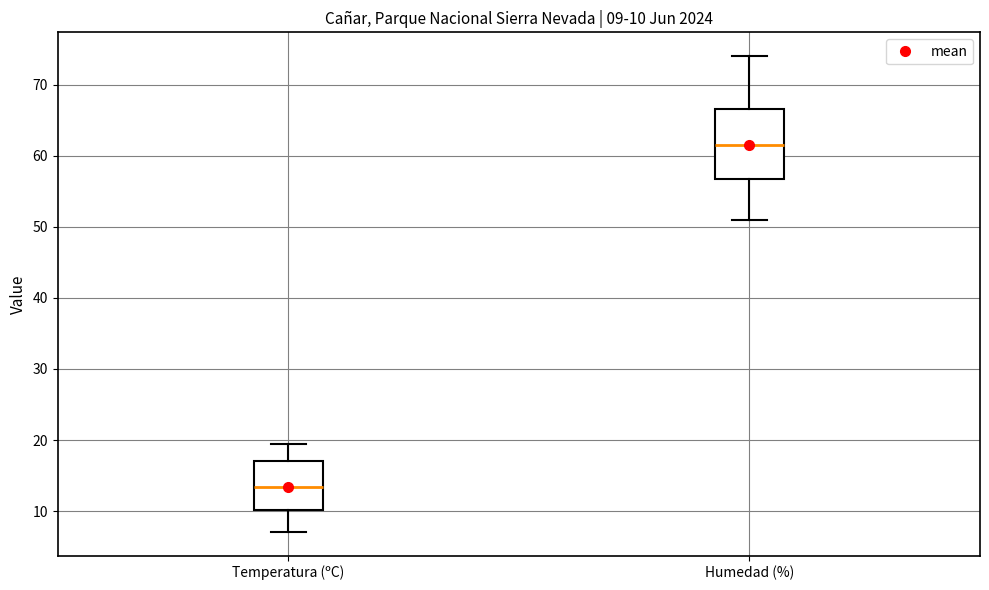

Which box has the highest median line?

Humedad (%)